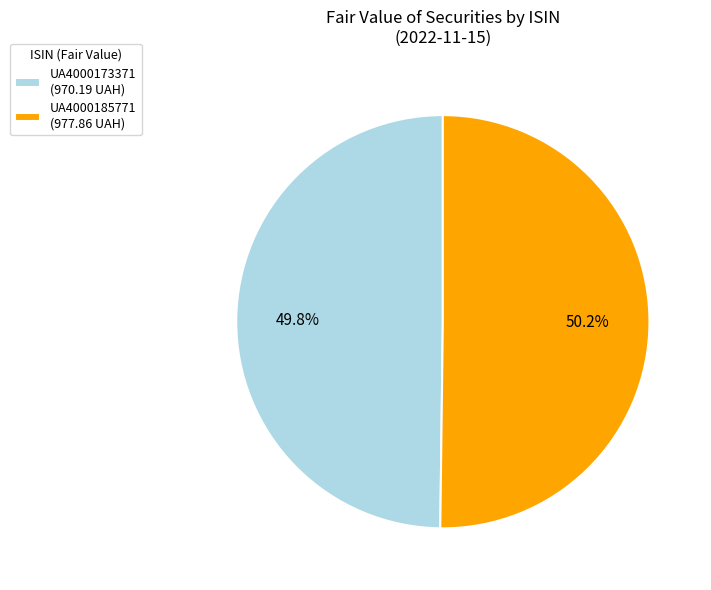

The UA4000173371 slice represents 40% of the pie. True or false?

False